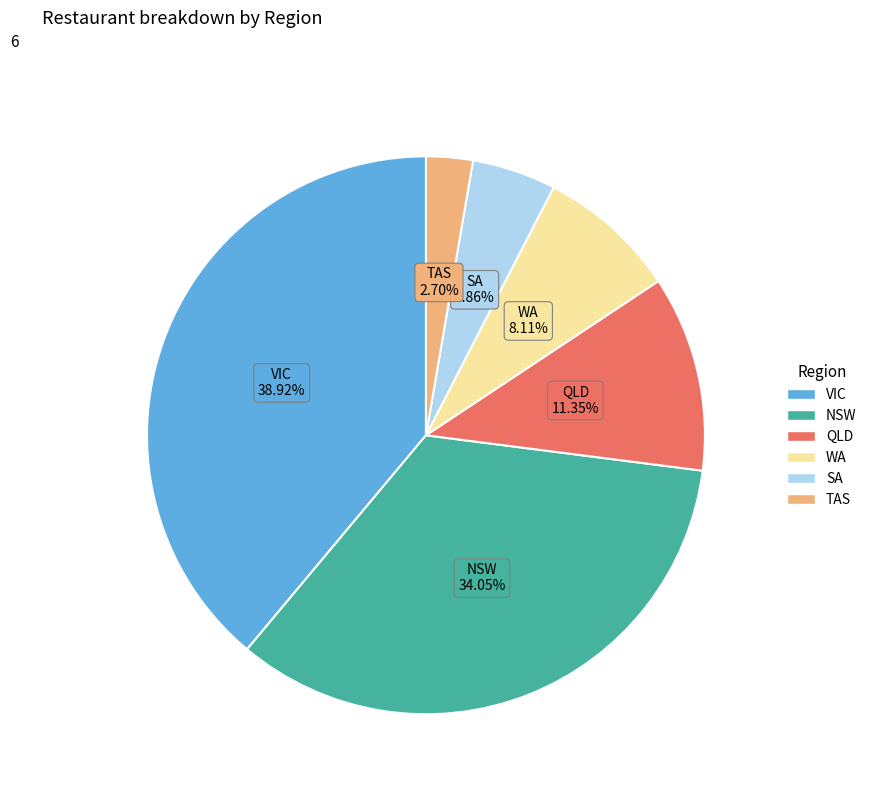

True or false: SA accounts for 5% of the total.

True